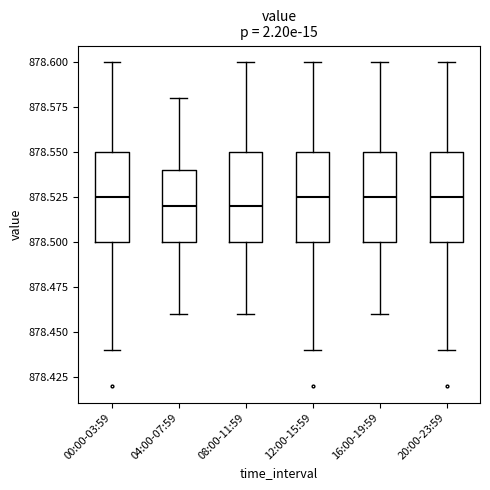

Reading left to right, read every box against the y-axis: the position of its median line, the range the box covers, and the ends of its whiskers. The values are not printed on the chart, so give them approximately, as read against the axis.

00:00-03:59: median 878.525, box 878.500 to 878.550, whiskers 878.440 to 878.600
04:00-07:59: median 878.520, box 878.500 to 878.540, whiskers 878.460 to 878.580
08:00-11:59: median 878.520, box 878.500 to 878.550, whiskers 878.460 to 878.600
12:00-15:59: median 878.525, box 878.500 to 878.550, whiskers 878.440 to 878.600
16:00-19:59: median 878.525, box 878.500 to 878.550, whiskers 878.460 to 878.600
20:00-23:59: median 878.525, box 878.500 to 878.550, whiskers 878.440 to 878.600